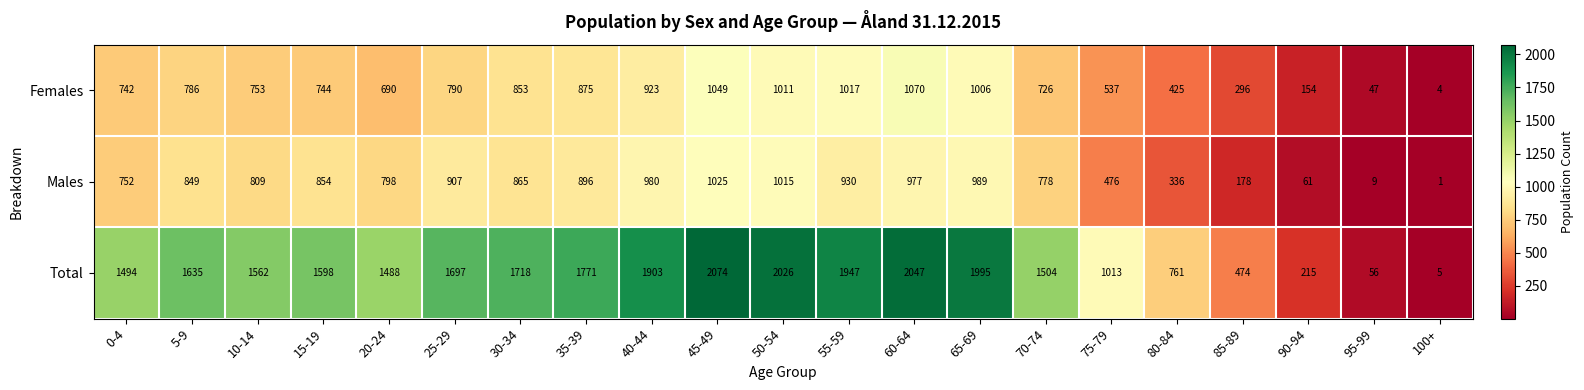

The value of Males at 45-49 is 1335. True or false?

False